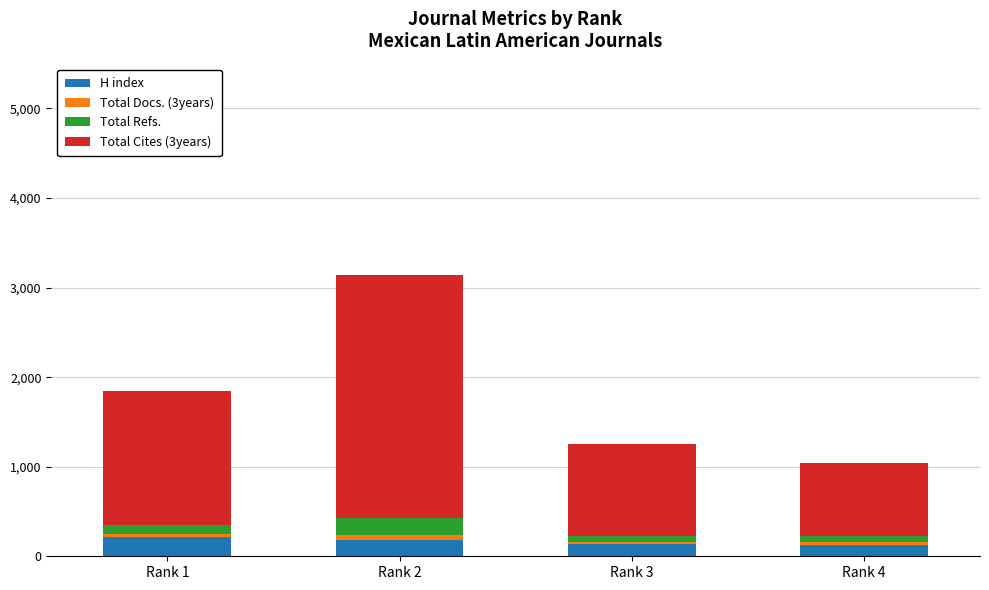

What is the highest value of the H index series?

210